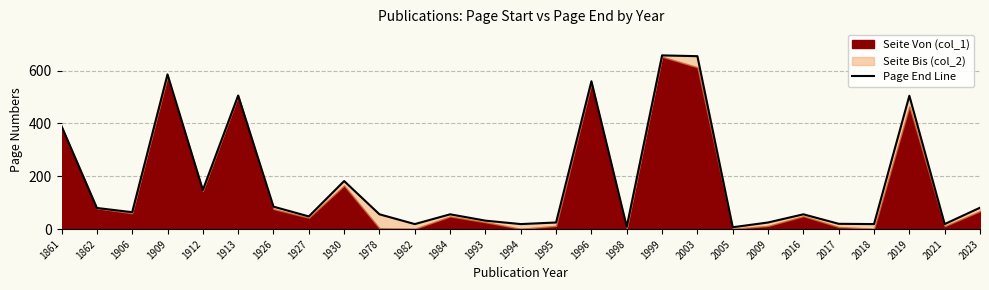

Reading right to left, what are all the values shown in this chart?

2023=81	2021=19	2019=505	2018=19	2017=20	2016=56	2009=25	2005=7	2003=655	1999=658	1998=9	1996=560	1995=25	1994=19	1993=32	1984=56	1982=19	1978=56	1930=182	1927=48	1926=85	1913=506	1912=148	1909=586	1906=64	1862=80	1861=390